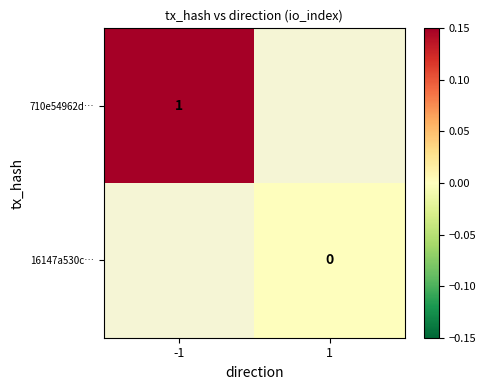

Which category has the highest value across all series?

-1